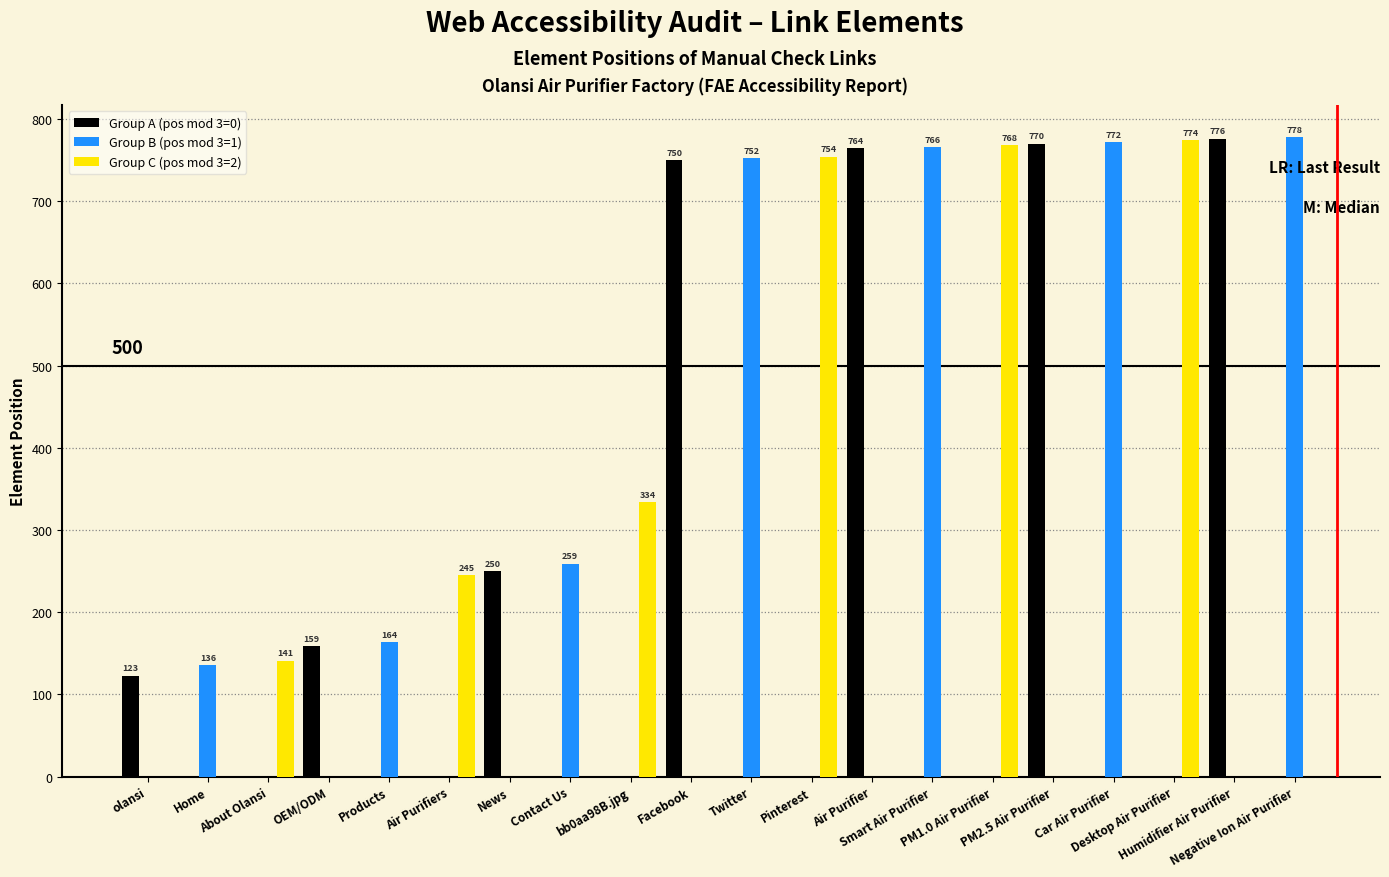

How many series are shown in this chart?

3